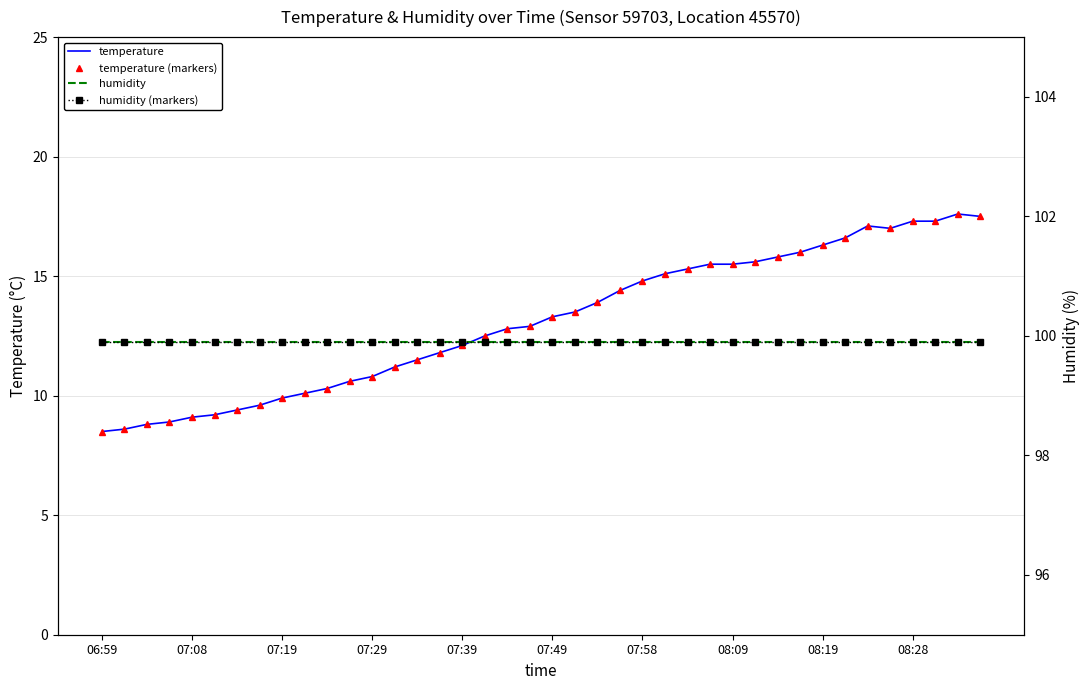

At which label is temperature (markers) closest to 13?

19